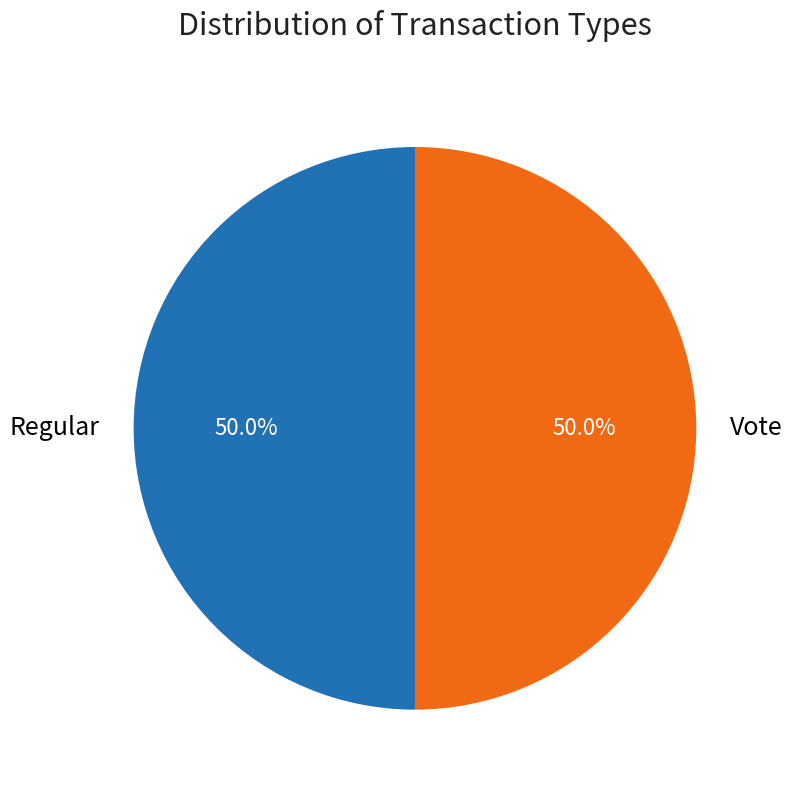

Combined, what portion of the pie is Regular and Vote?

100.0%